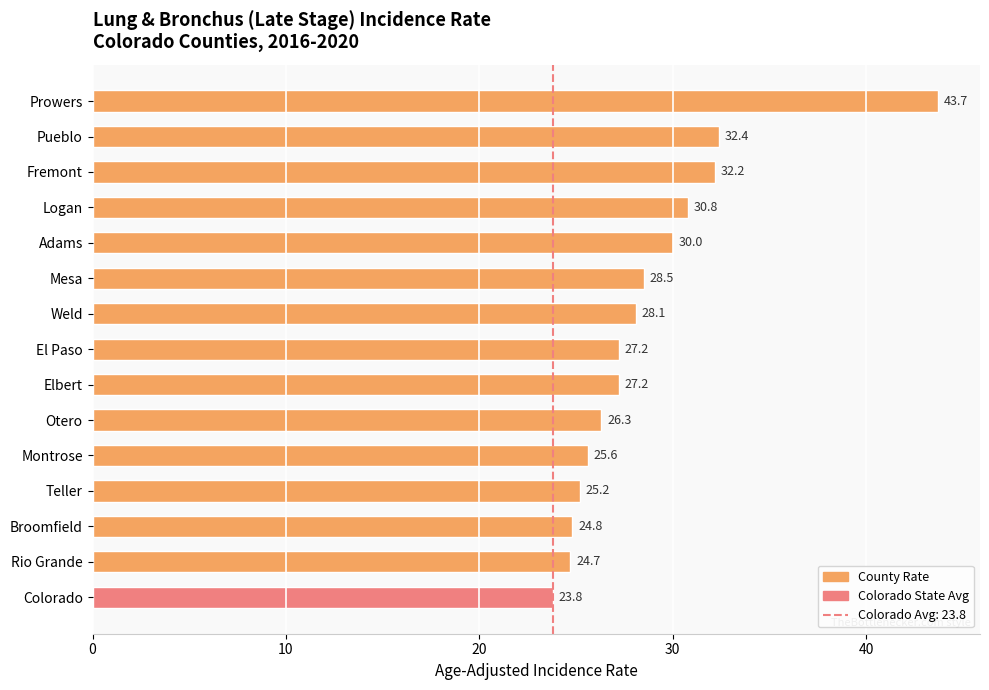

What is the greatest value displayed?

43.7